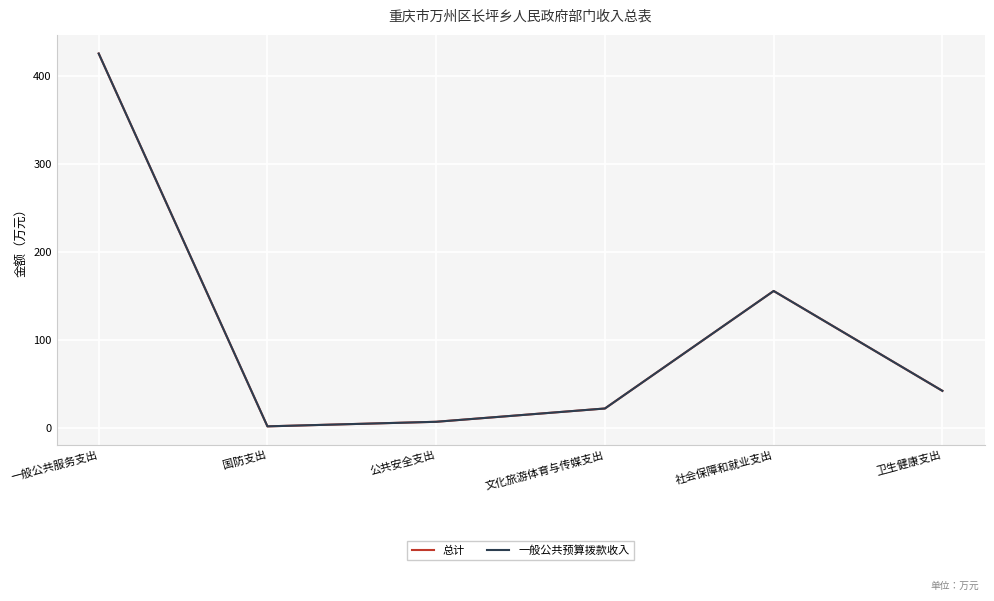

Is the value of 一般公共预算拨款收入 at 文化旅游体育与传媒支出 greater than the value of 总计 at 国防支出?

Yes